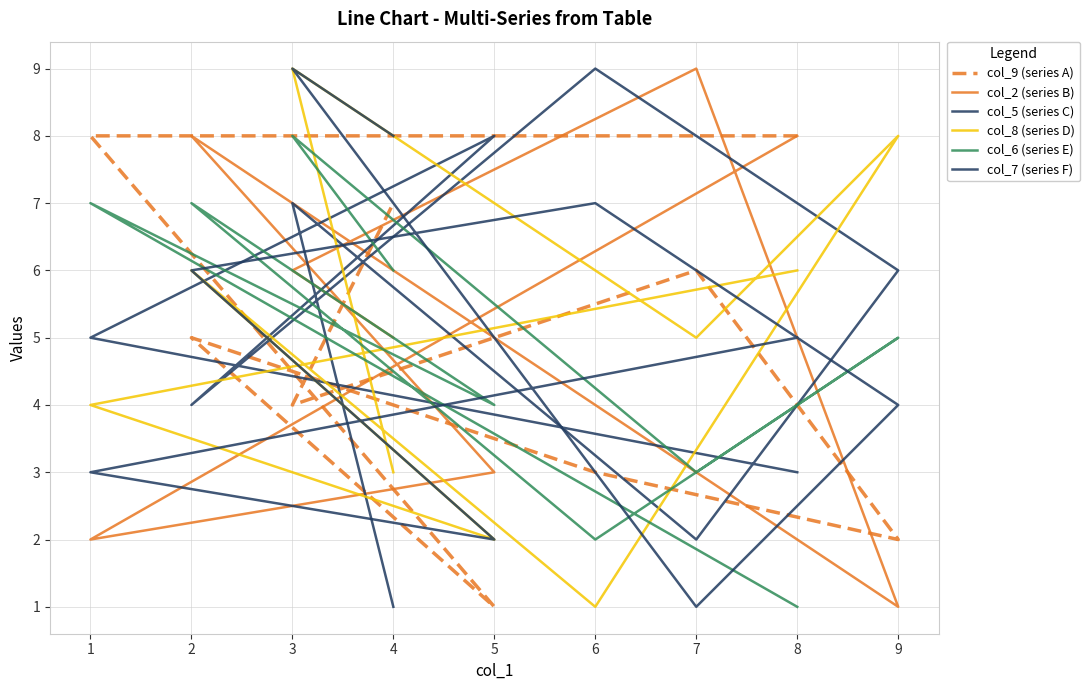

In col_8 (series D), how many points are higher than both neighbors (excluding endpoints)?

3